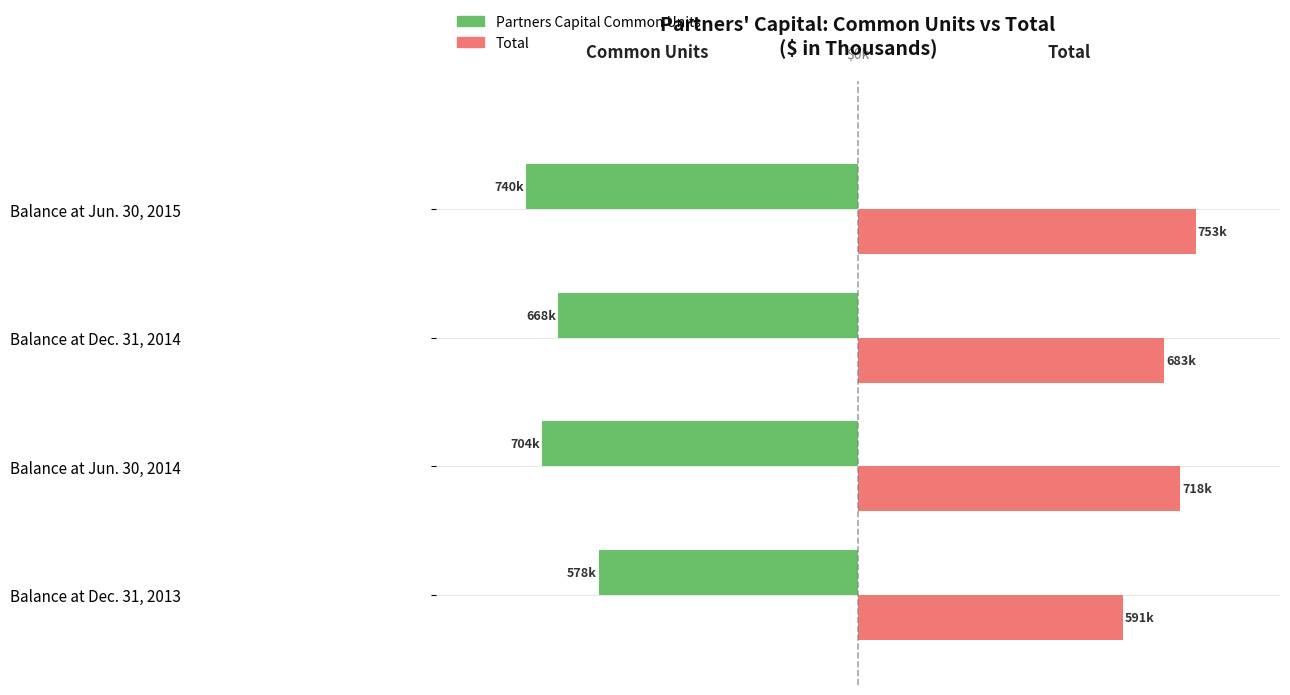

What are all the series names shown in the legend?

Partners Capital Common Units, Total